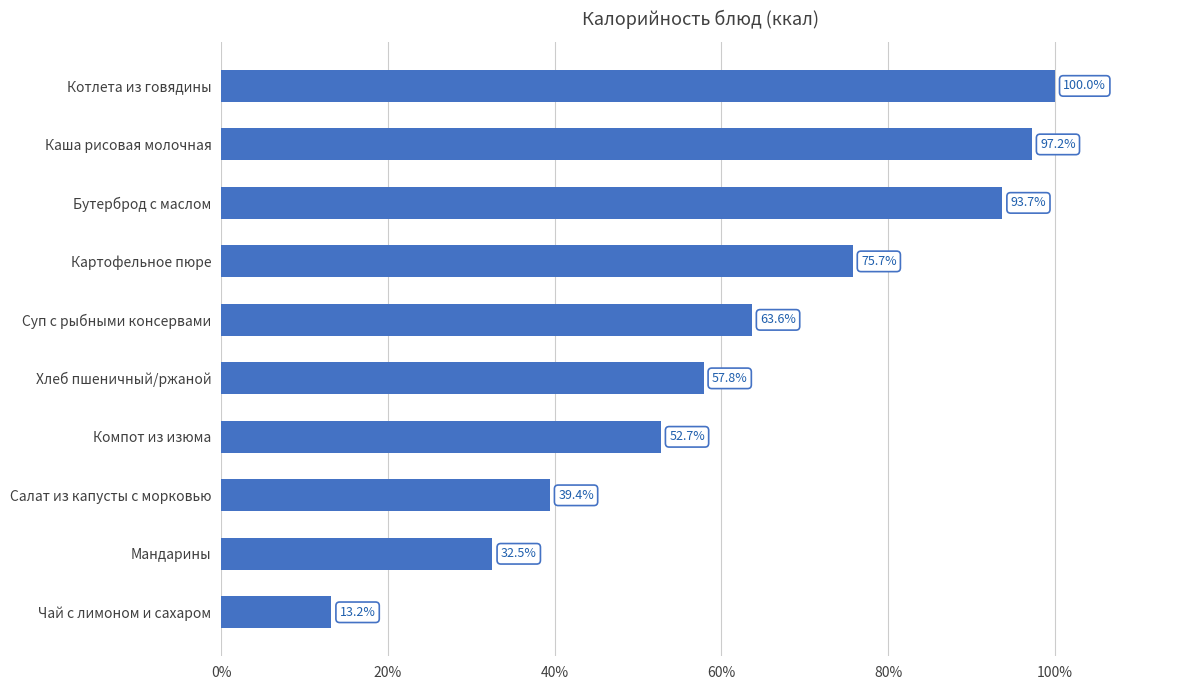

Reading bottom to top, what are all the values shown in this chart?

Чай с лимоном и сахаром=13.2	Мандарины=32.5	Салат из капусты с морковью=39.4	Компот из изюма=52.7	Хлеб пшеничный/ржаной=57.8	Суп с рыбными консервами=63.6	Картофельное пюре=75.7	Бутерброд с маслом=93.7	Каша рисовая молочная=97.2	Котлета из говядины=100.0